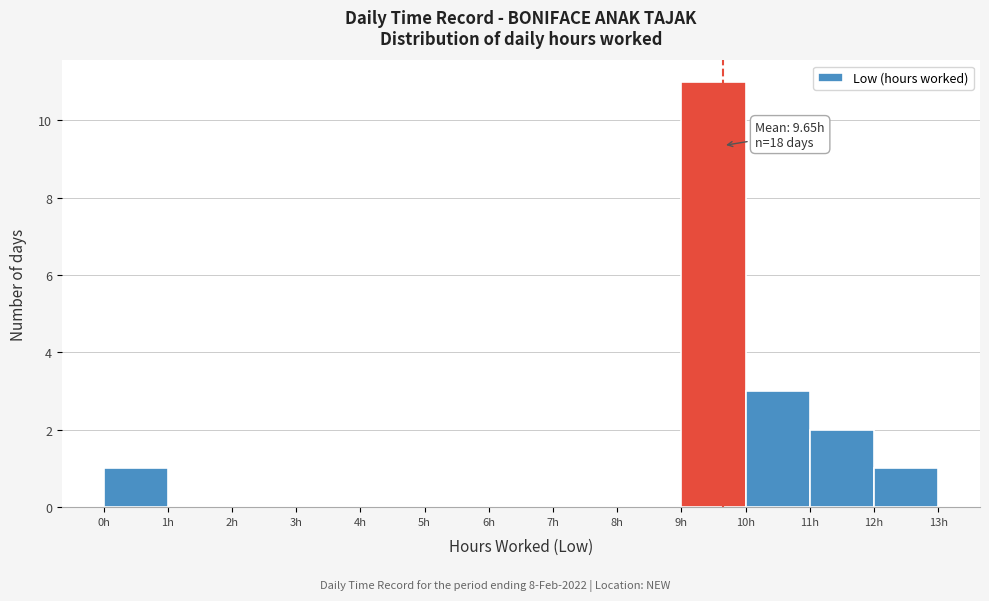

Which range on the x-axis has the tallest bar?

9 to 10